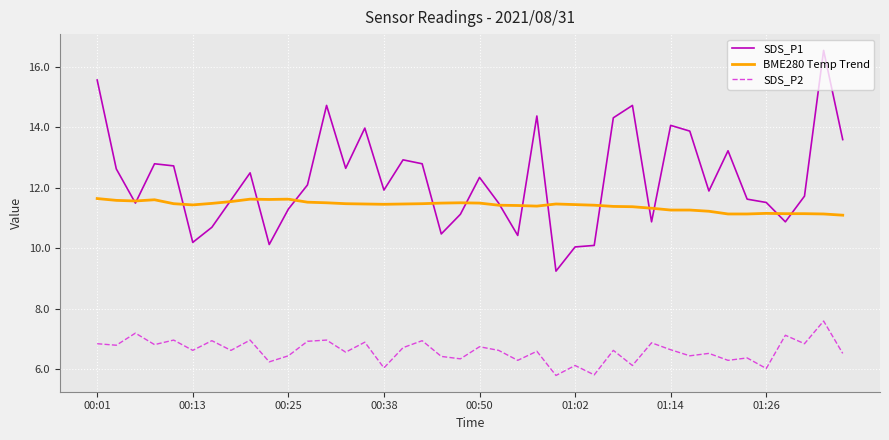

Which series has the largest total across all categories?

SDS_P1